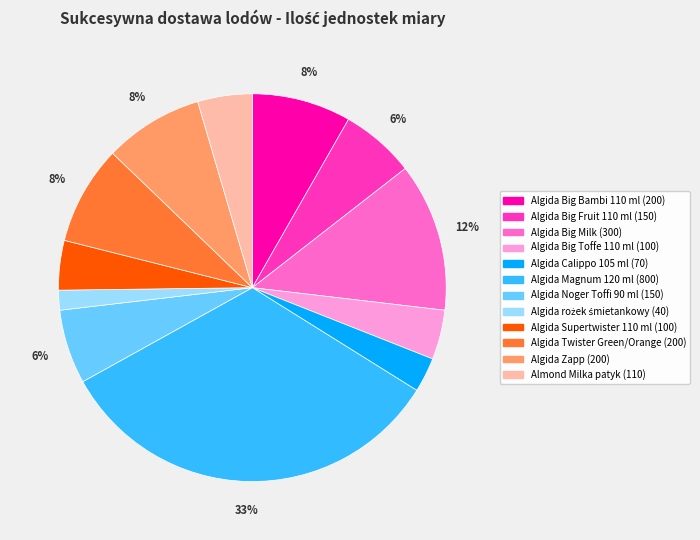

Do Algida Big Bambi 110 ml and Algida Supertwister 110 ml together represent more than half of the pie?

No